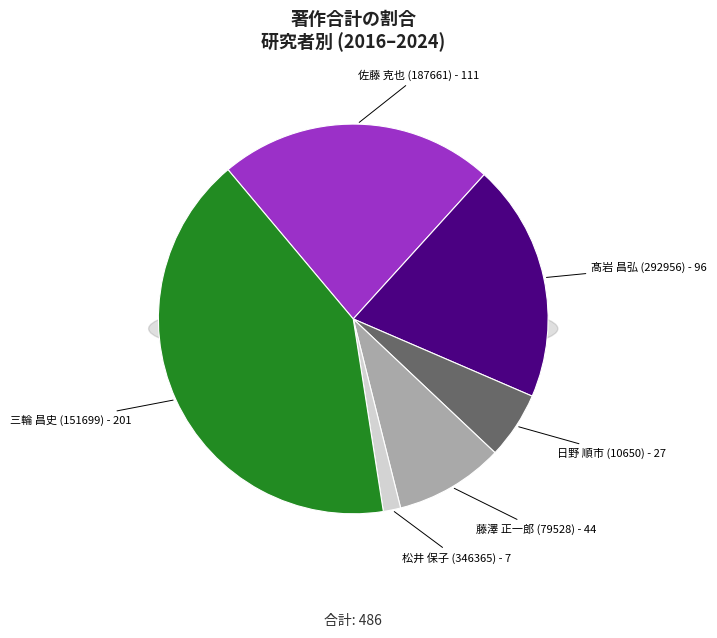

Is there any slice that represents more than half of the pie?

No